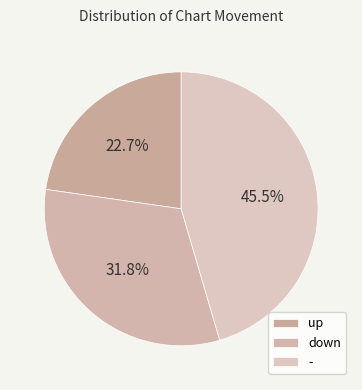

How many segments does this pie chart have?

3